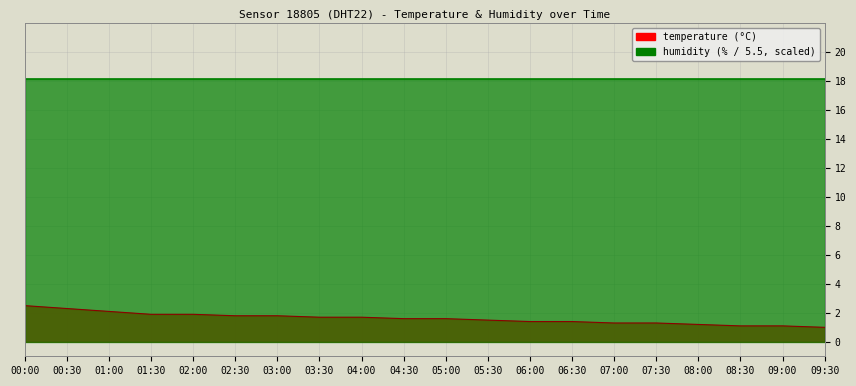

Reading left to right, what are all the values shown in this chart?

00:00=2.5	00:30=2.3	01:00=2.1	01:30=1.9	02:00=1.9	02:30=1.8	03:00=1.8	03:30=1.7	04:00=1.7	04:30=1.6	05:00=1.6	05:30=1.5	06:00=1.4	06:30=1.4	07:00=1.3	07:30=1.3	08:00=1.2	08:30=1.1	09:00=1.1	09:30=1.0